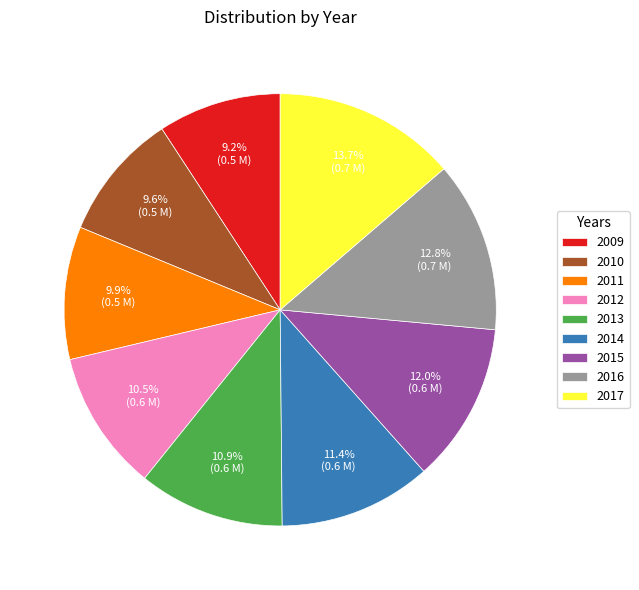

Which category has the biggest portion of the pie?

2017